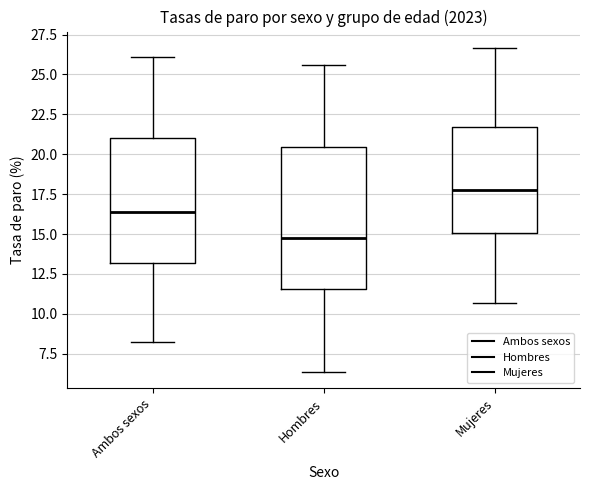

Which box has the lowest median line?

Hombres